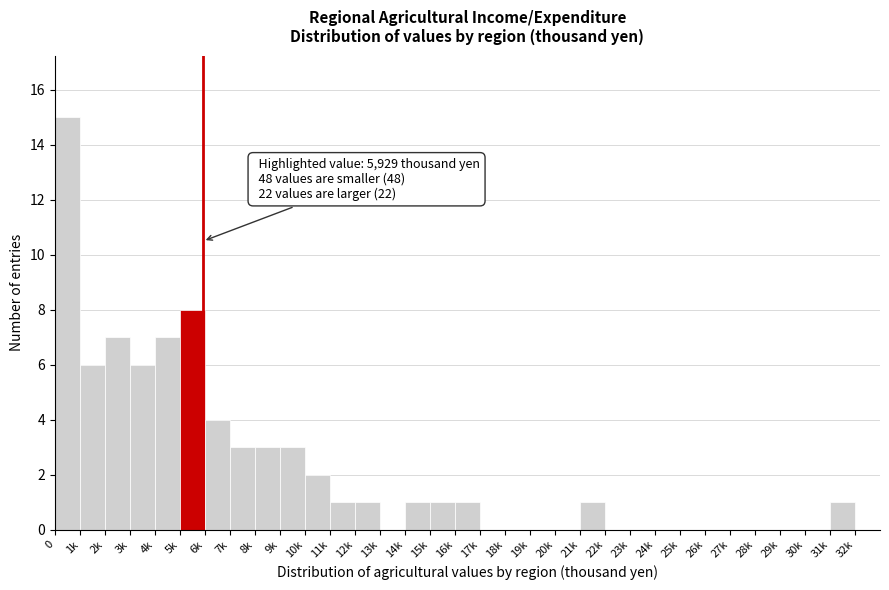

The value at 18k is -8. True or false?

False